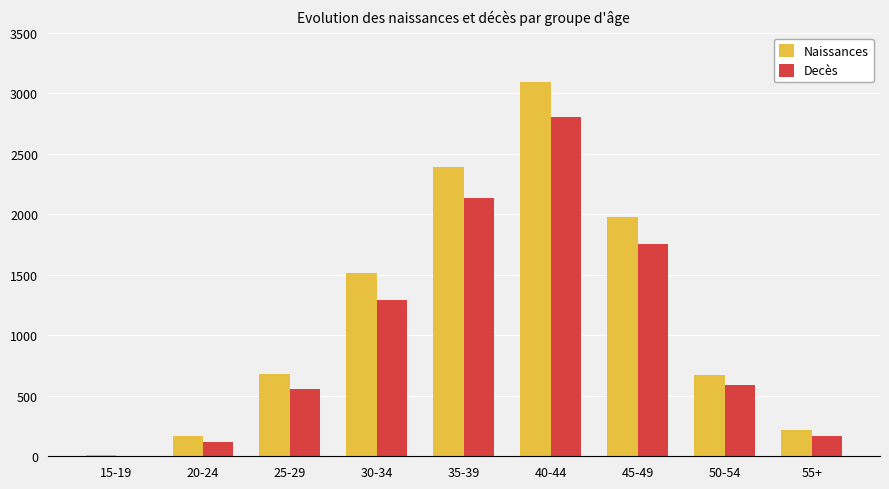

Which category has the highest value in the Naissances series?

40-44